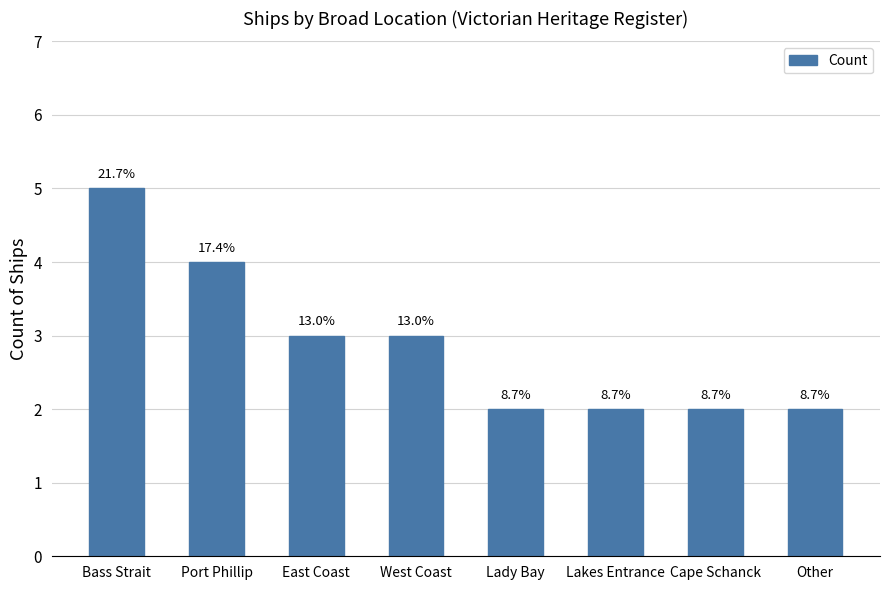

What is the sum of all values?

23